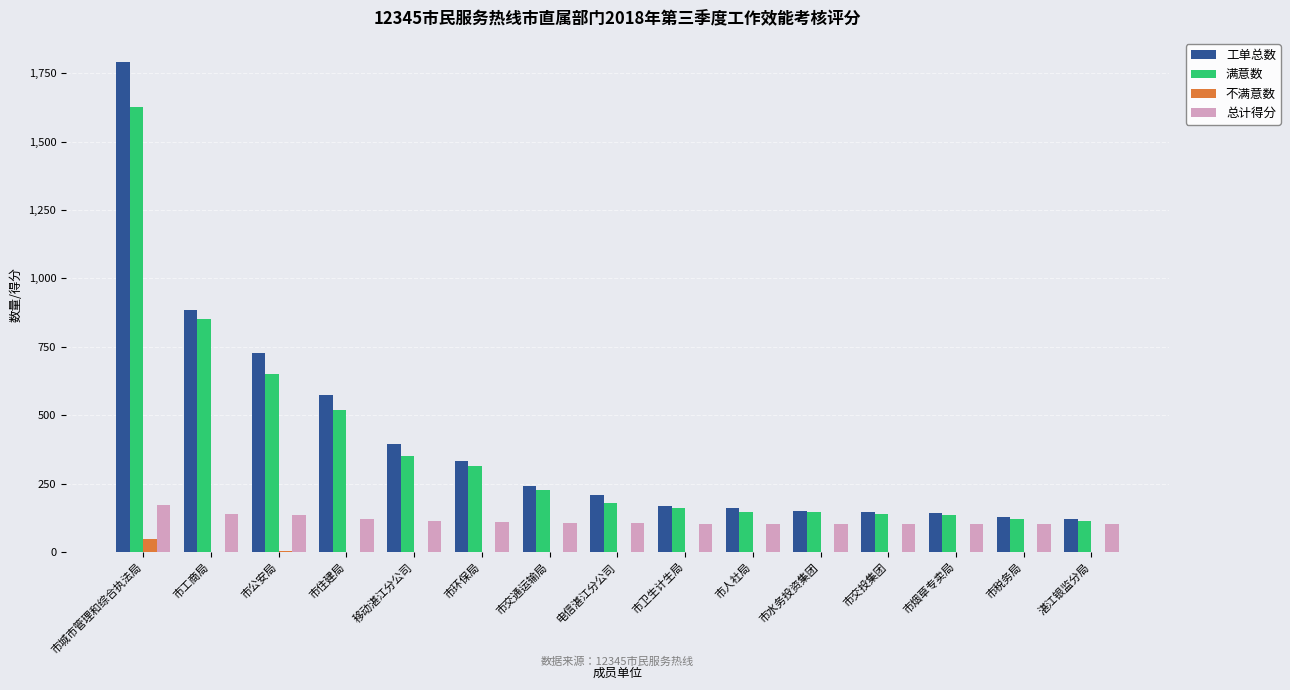

What are all the series names shown in the legend?

工单总数, 满意数, 不满意数, 总计得分